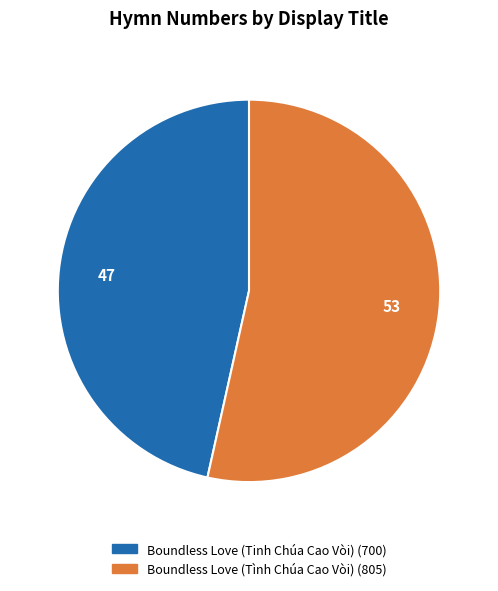

What is the ratio of the value at Boundless Love (Tinh Chúa Cao Vòi) to the value at Boundless Love (Tình Chúa Cao Vòi)?

0.9